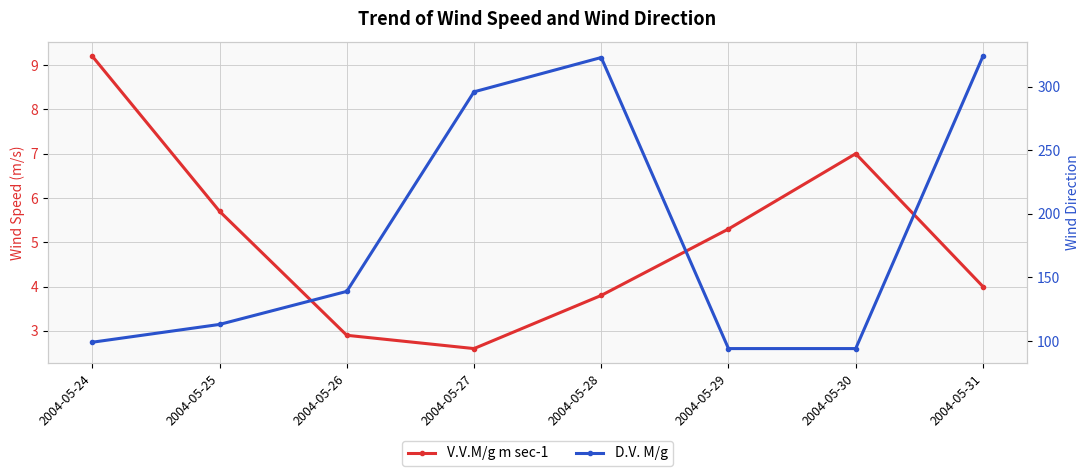

Count the number of data series in this chart.

2